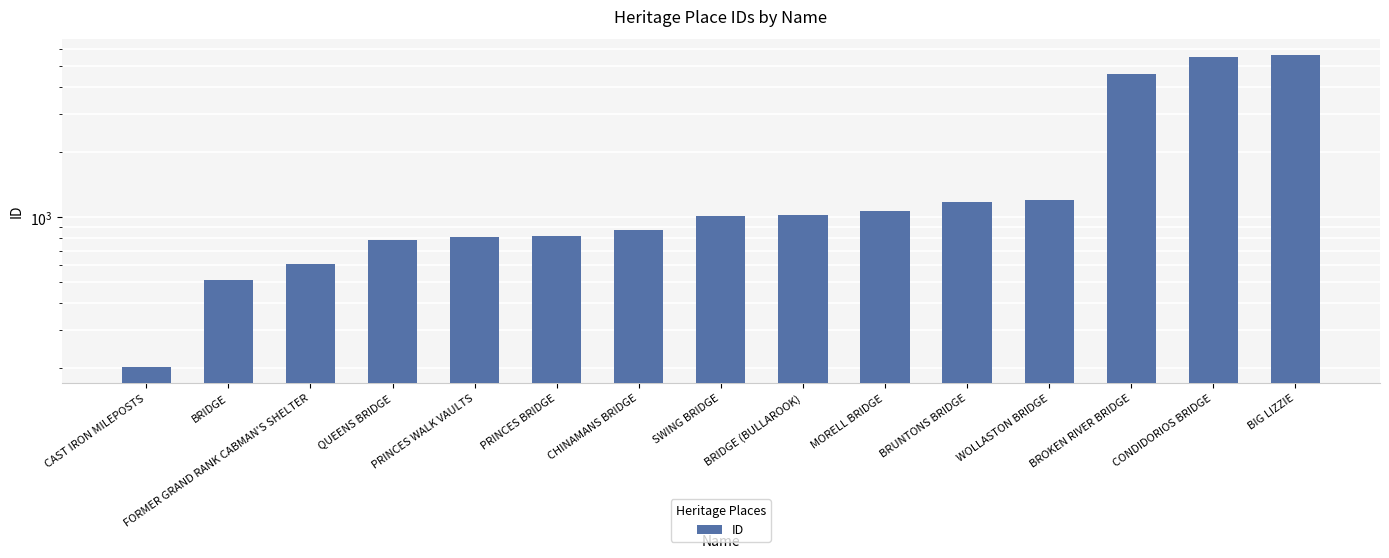

Reading left to right, transcribe all the data shown in this chart.

CAST IRON MILEPOSTS=202	BRIDGE=513	FORMER GRAND RANK CABMAN'S SHELTER=606	QUEENS BRIDGE=786	PRINCES WALK VAULTS=809	PRINCES BRIDGE=817	CHINAMANS BRIDGE=869	SWING BRIDGE=1012	BRIDGE (BULLAROOK)=1027	MORELL BRIDGE=1070	BRUNTONS BRIDGE=1177	WOLLASTON BRIDGE=1202	BROKEN RIVER BRIDGE=4609	CONDIDORIOS BRIDGE=5492	BIG LIZZIE=5661